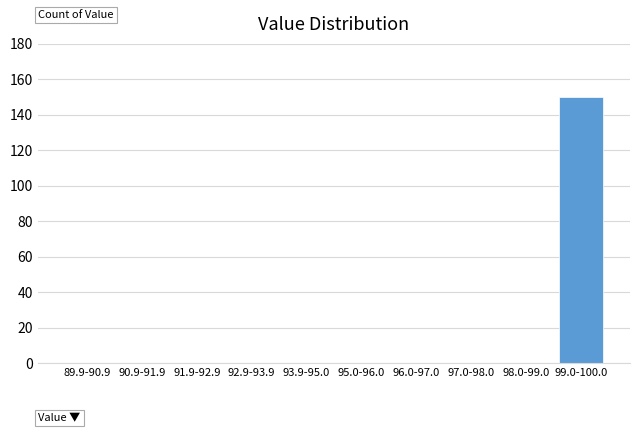

Reading left to right, list all the values displayed in this chart.

89.9-90.9=0	90.9-91.9=0	91.9-92.9=0	92.9-93.9=0	93.9-95.0=0	95.0-96.0=0	96.0-97.0=0	97.0-98.0=0	98.0-99.0=0	99.0-100.0=150